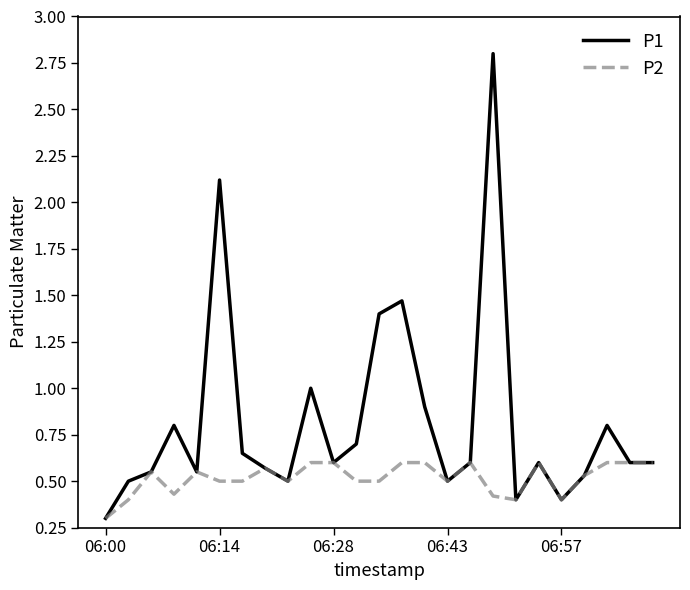

What is the lowest value of the P1 series?

0.3